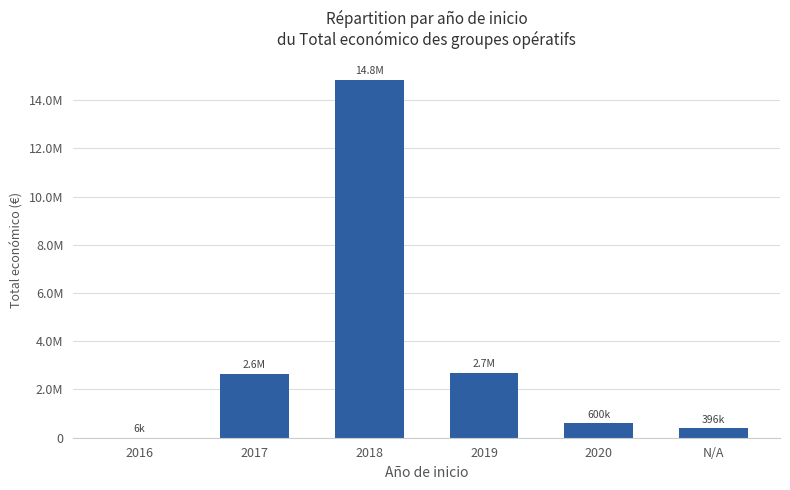

Are the bars grouped side by side (vs. stacked)?

No